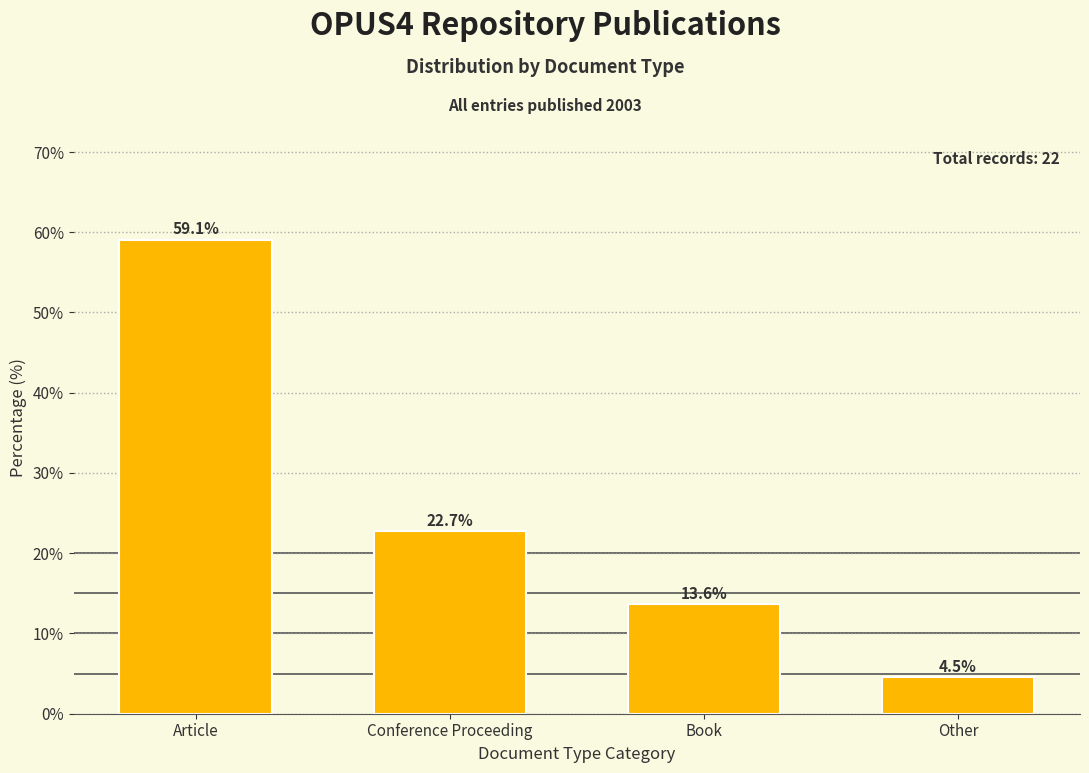

Reading right to left, list all the values displayed in this chart.

4.5	13.6	22.7	59.1